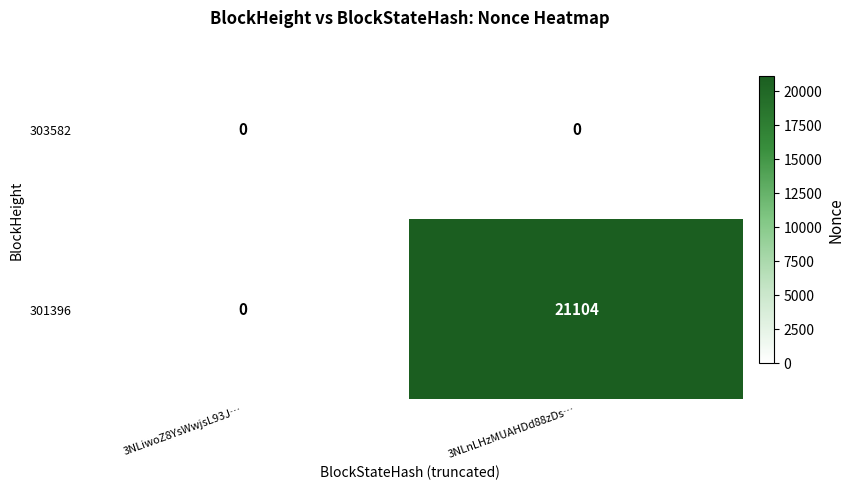

What is the maximum value shown in the chart?

21104